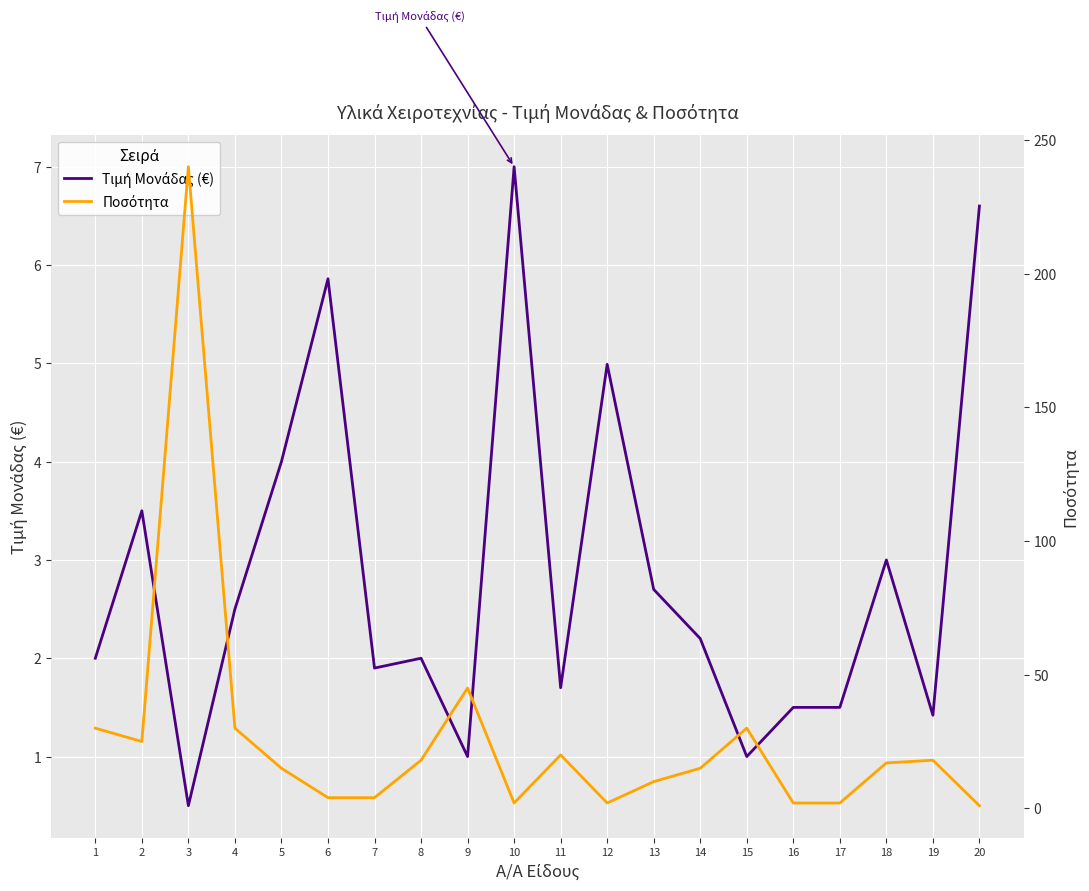

What is the sum of the Ποσότητα values at 19 and 7?

22.0